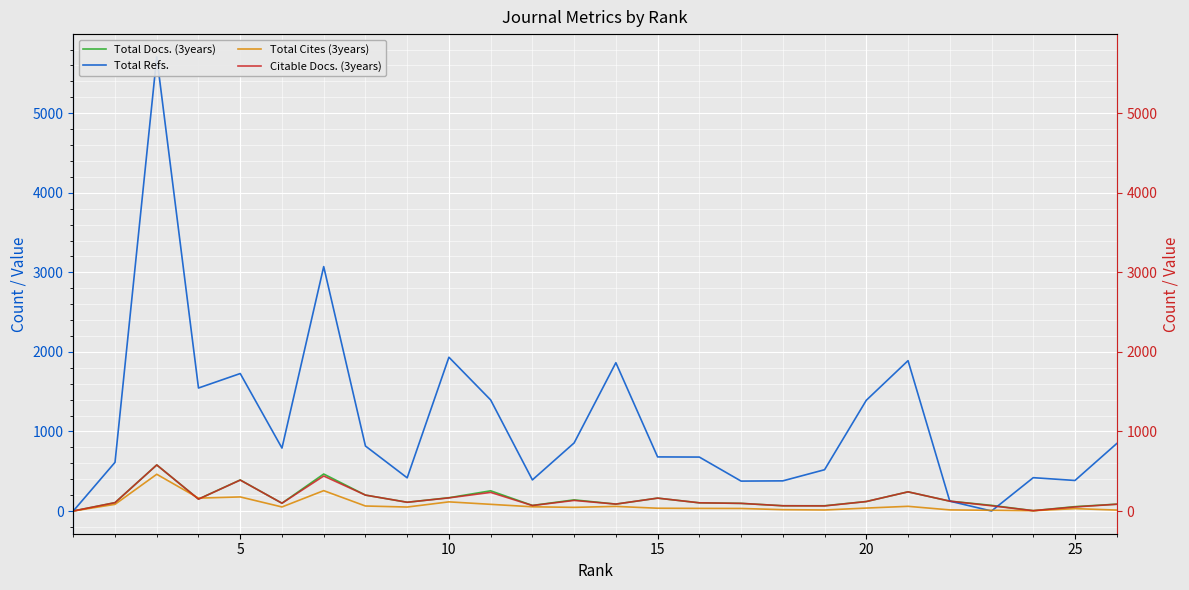

How many interior local valleys does the Total Docs. (3years) series have?

6